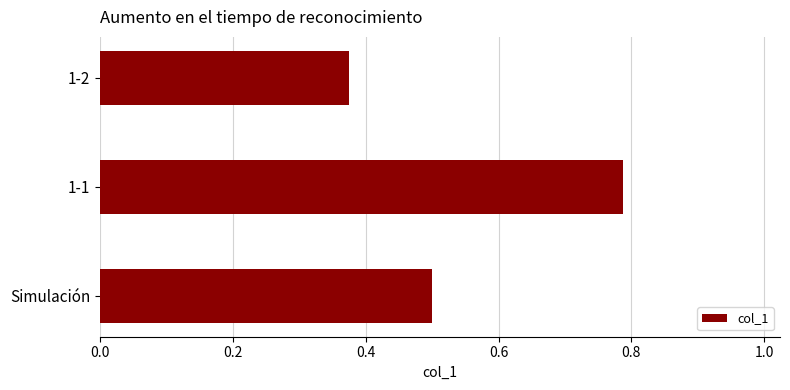

Which label corresponds to the largest value in the chart?

1-1